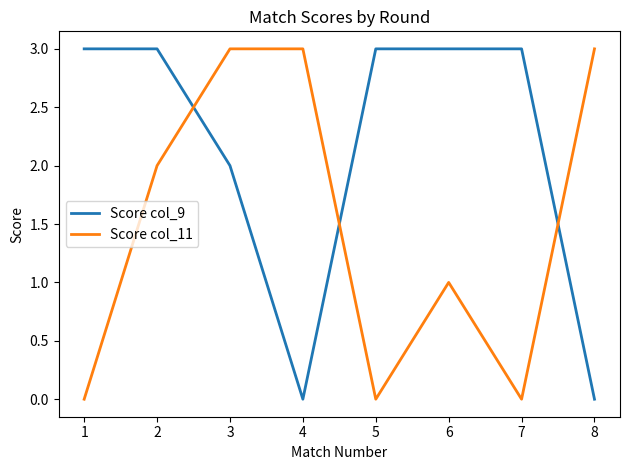

Read the Score col_9 value at 7.

3